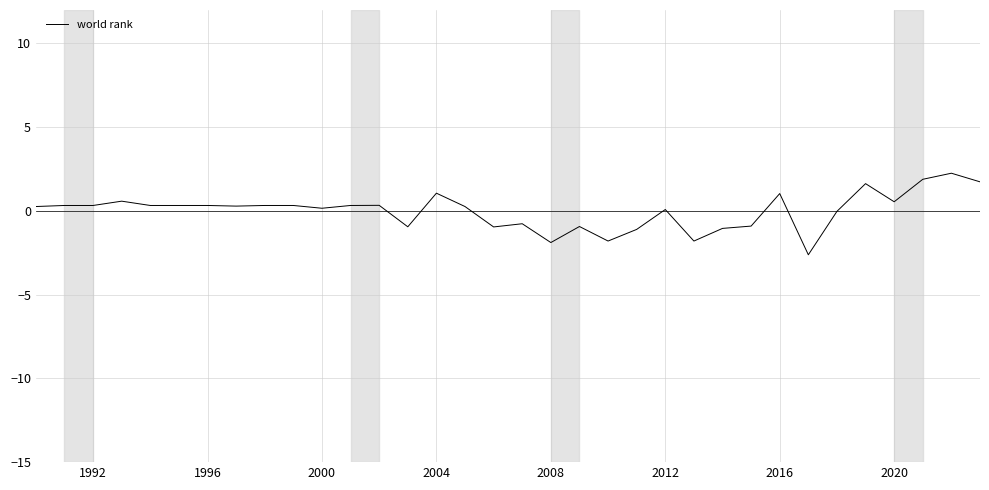

What is the maximum value shown in the chart?

2.3